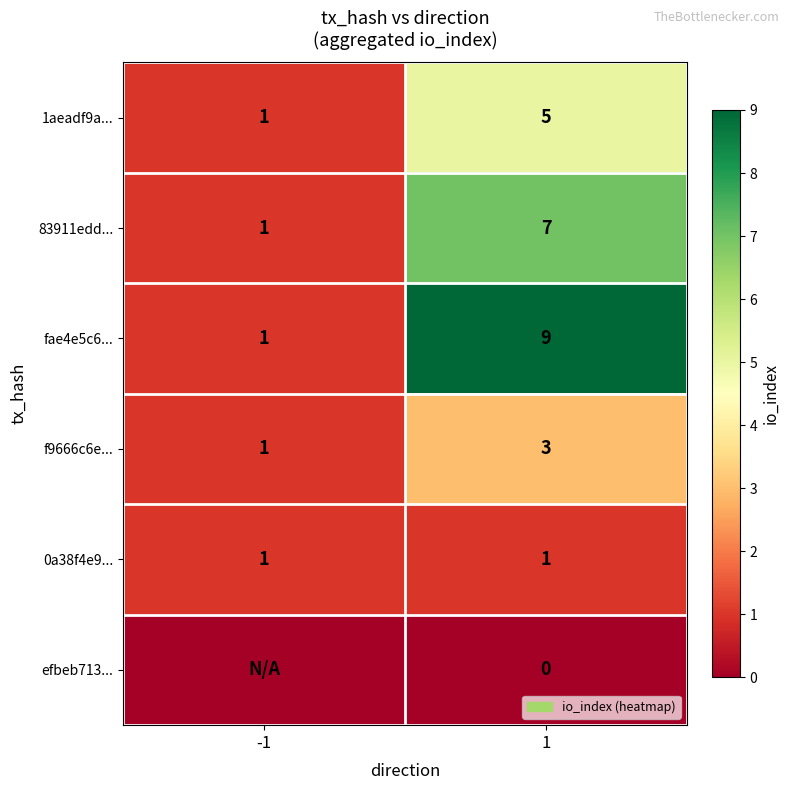

The f9666c6e... series shows 0 at -1. True or false?

False